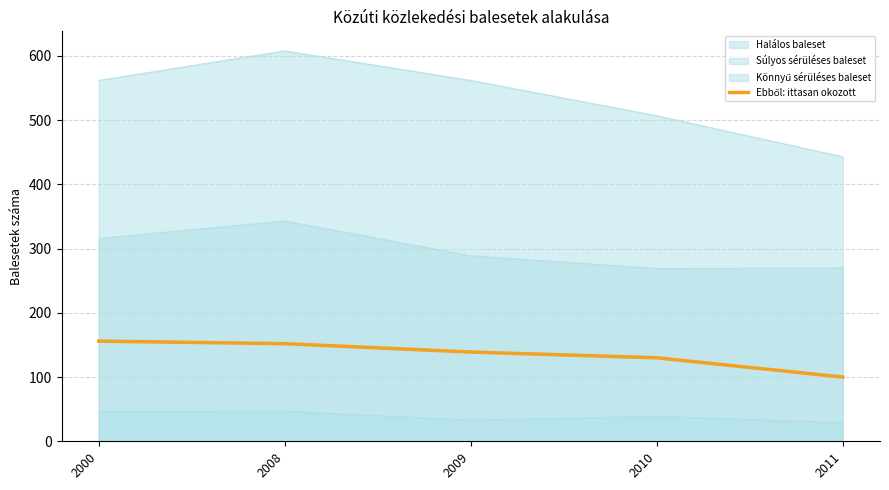

What is the difference between the second highest and second lowest values?

22